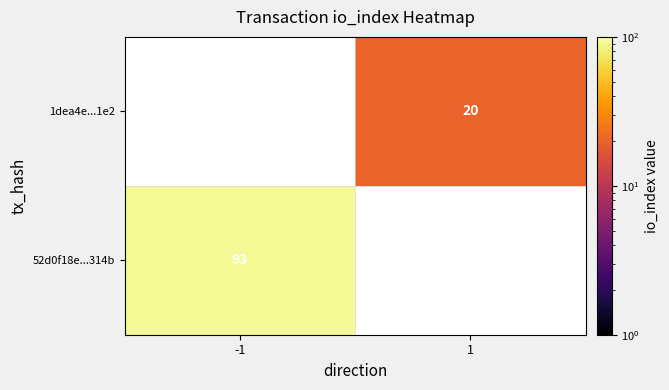

Is the value of 52d0f18e...314b at -1 greater than the value of 1dea4e...1e2 at 1?

Yes